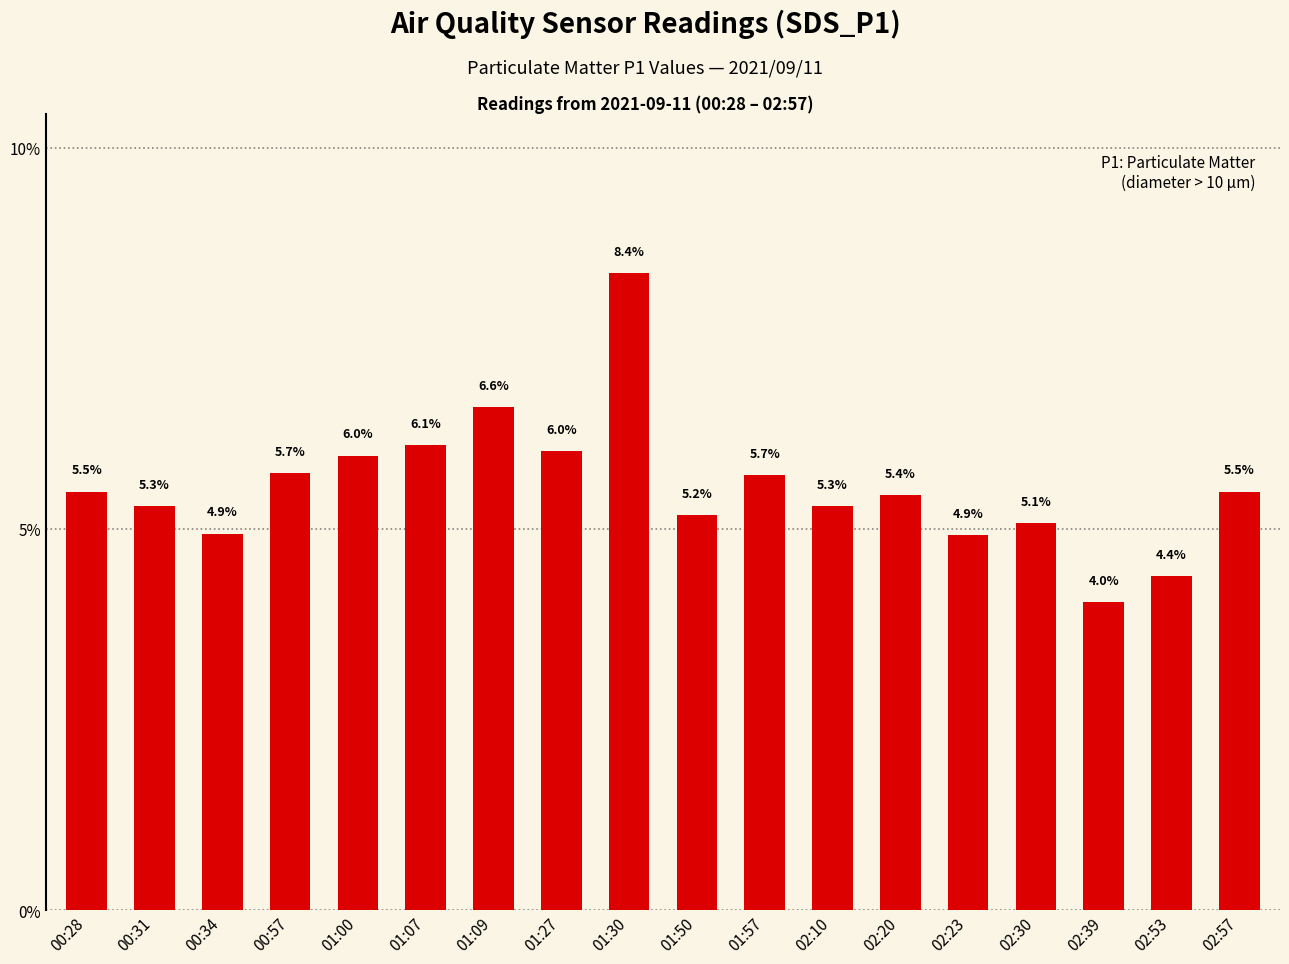

Reading left to right, extract all data points from this chart.

0.1	0.1	0.0	0.1	0.1	0.1	0.1	0.1	0.1	0.1	0.1	0.1	0.1	0.0	0.1	0.0	0.0	0.1